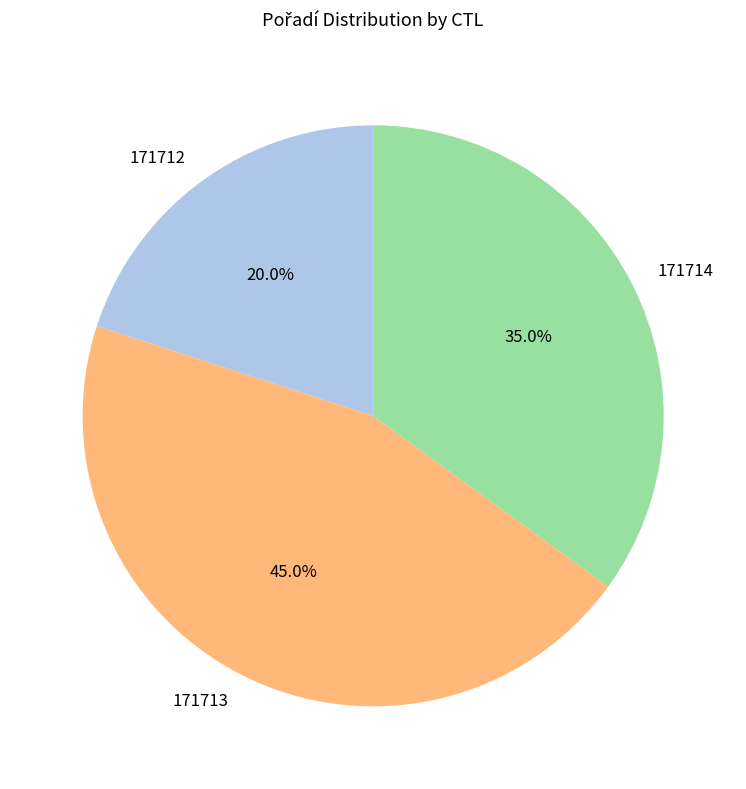

Is it true that 171713 is 40% of the pie?

False